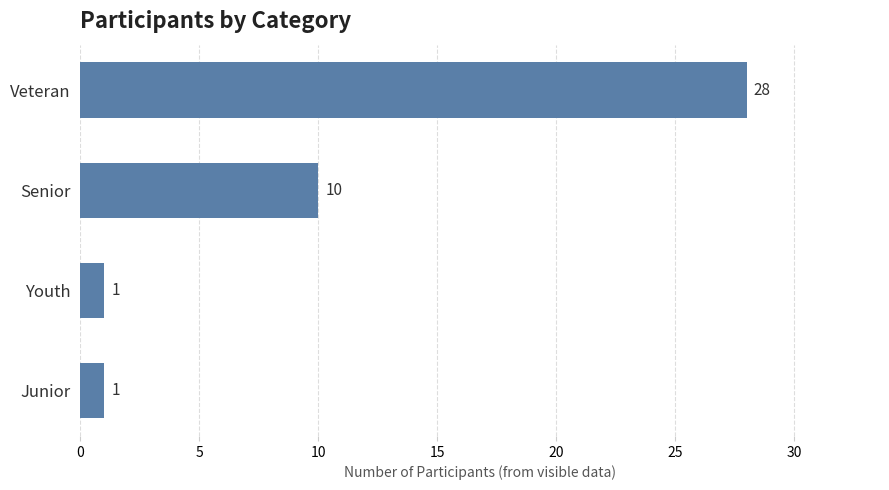

At which label is the value closest to 14?

Senior